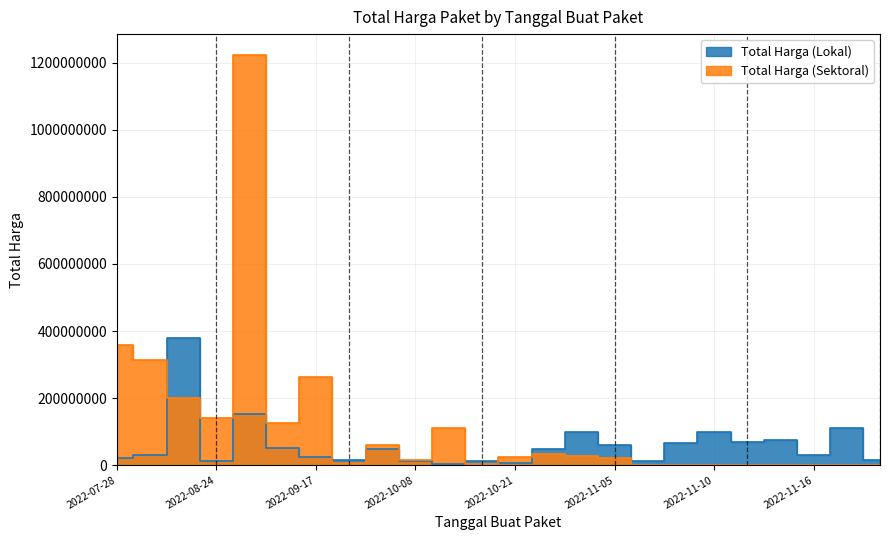

Is it true that Total Harga (Lokal) equals 29000000 at 2022-08-10?

True